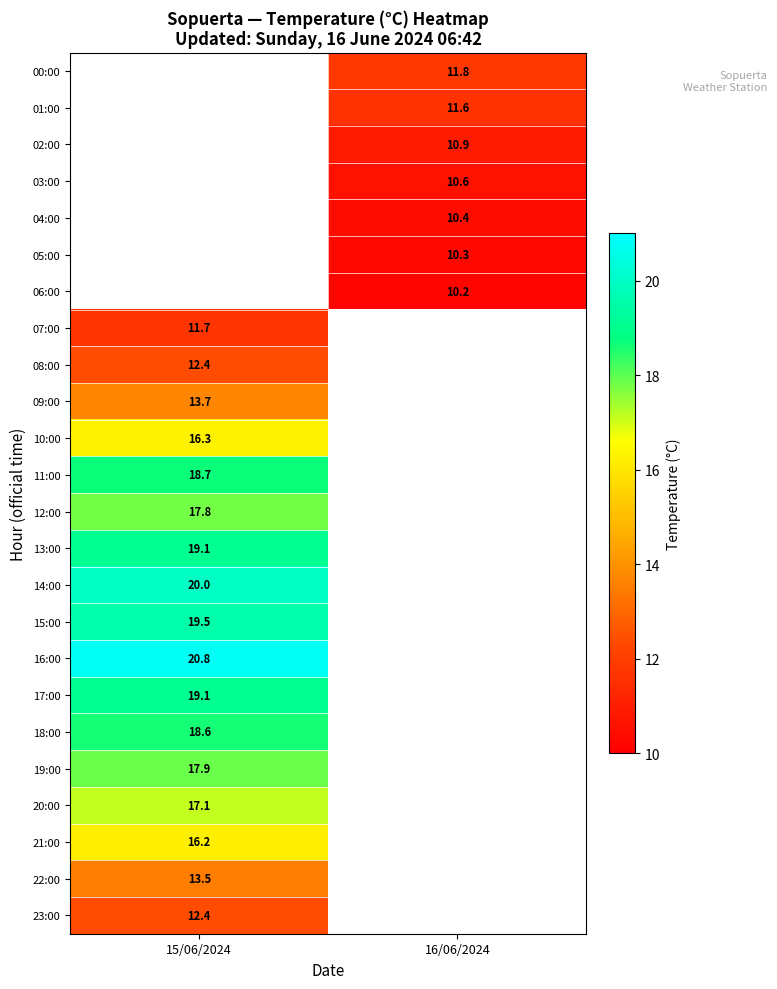

The 13:00 series shows 32.6 at 15/06/2024. True or false?

False